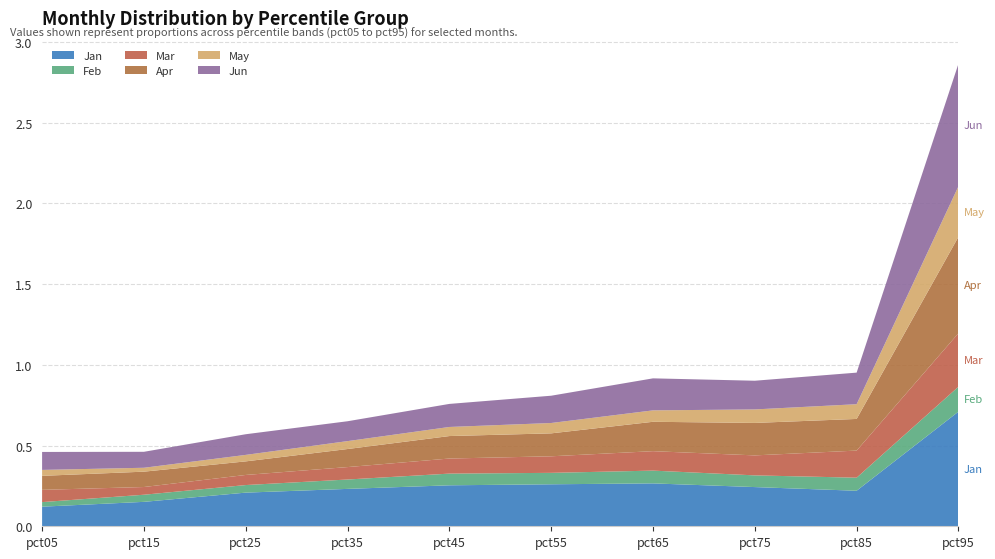

Reading left to right, transcribe all the data shown in this chart.

Jan: pct05=0.1	pct15=0.2	pct25=0.2	pct35=0.2	pct45=0.3	pct55=0.3	pct65=0.3	pct75=0.2	pct85=0.2	pct95=0.7
Feb: pct05=0.0	pct15=0.0	pct25=0.0	pct35=0.1	pct45=0.1	pct55=0.1	pct65=0.1	pct75=0.1	pct85=0.1	pct95=0.2
Mar: pct05=0.1	pct15=0.0	pct25=0.1	pct35=0.1	pct45=0.1	pct55=0.1	pct65=0.1	pct75=0.1	pct85=0.2	pct95=0.3
Apr: pct05=0.1	pct15=0.1	pct25=0.1	pct35=0.1	pct45=0.1	pct55=0.1	pct65=0.2	pct75=0.2	pct85=0.2	pct95=0.6
May: pct05=0.0	pct15=0.0	pct25=0.0	pct35=0.0	pct45=0.1	pct55=0.1	pct65=0.1	pct75=0.1	pct85=0.1	pct95=0.3
Jun: pct05=0.1	pct15=0.1	pct25=0.1	pct35=0.1	pct45=0.1	pct55=0.2	pct65=0.2	pct75=0.2	pct85=0.2	pct95=0.8